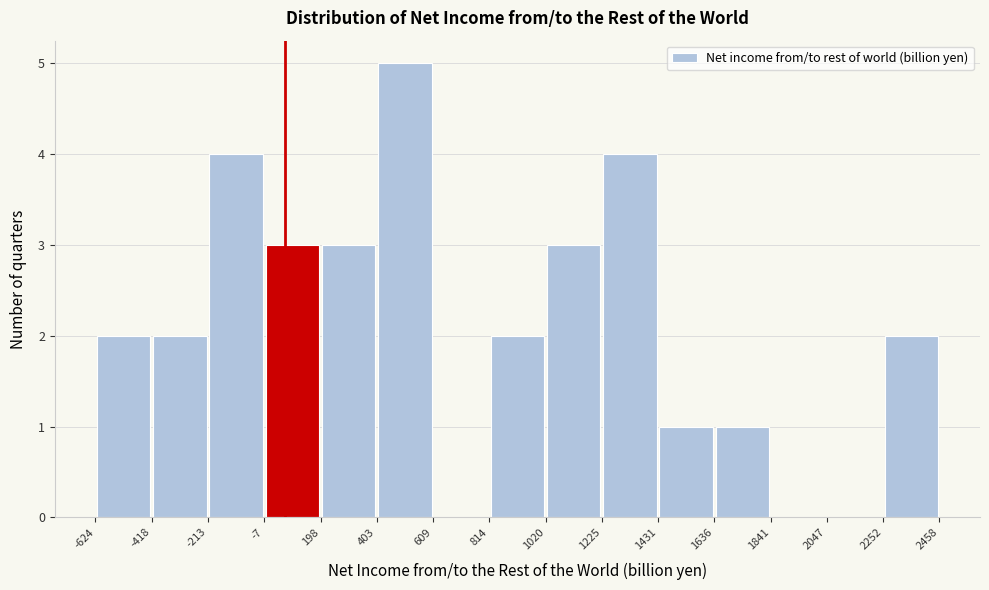

Reading left to right, transcribe this chart: for each bar, give the range it covers on the x-axis and its height. The values are not printed on the chart, so give them approximately, as read against the axis.

-624 to -418: 2
-418 to -213: 2
-213 to -7: 4
-7 to 198: 3
198 to 403: 3
403 to 609: 5
609 to 814: 0
814 to 1020: 2
1020 to 1225: 3
1225 to 1431: 4
1431 to 1636: 1
1636 to 1841: 1
1841 to 2047: 0
2047 to 2252: 0
2252 to 2458: 2